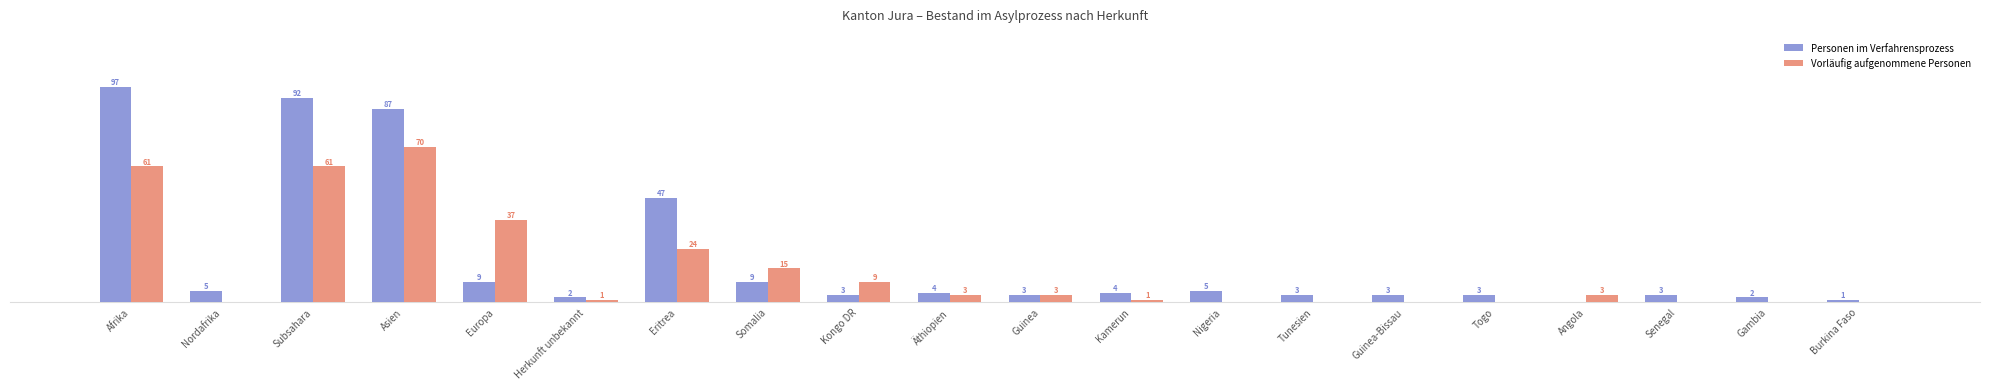

Which category has the highest value in the Personen im Verfahrensprozess series?

Afrika